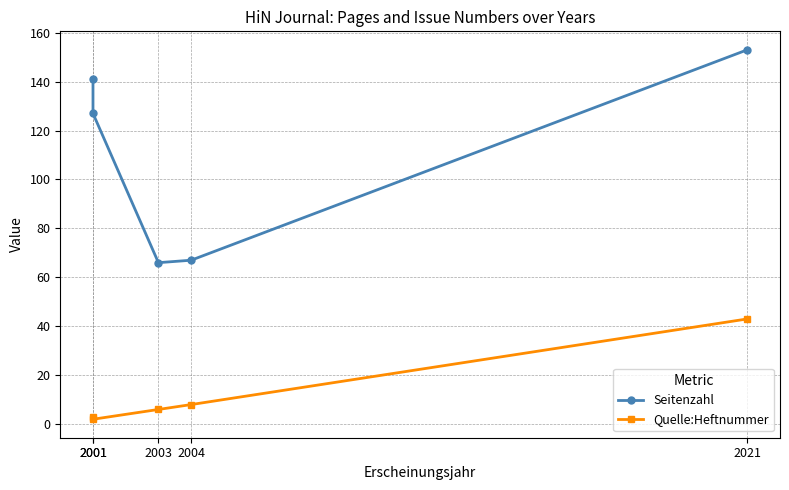

How many lines are shown in the chart?

2